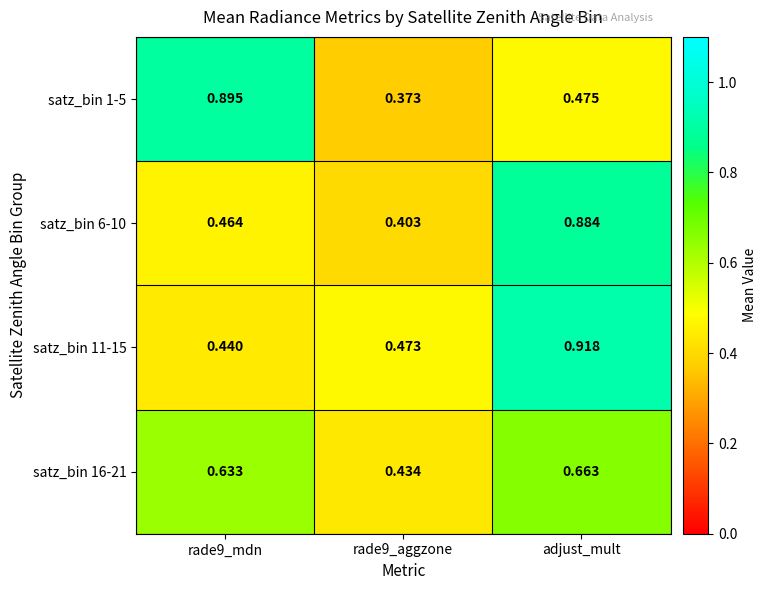

At which label does satz_bin 6-10 reach its peak?

adjust_mult